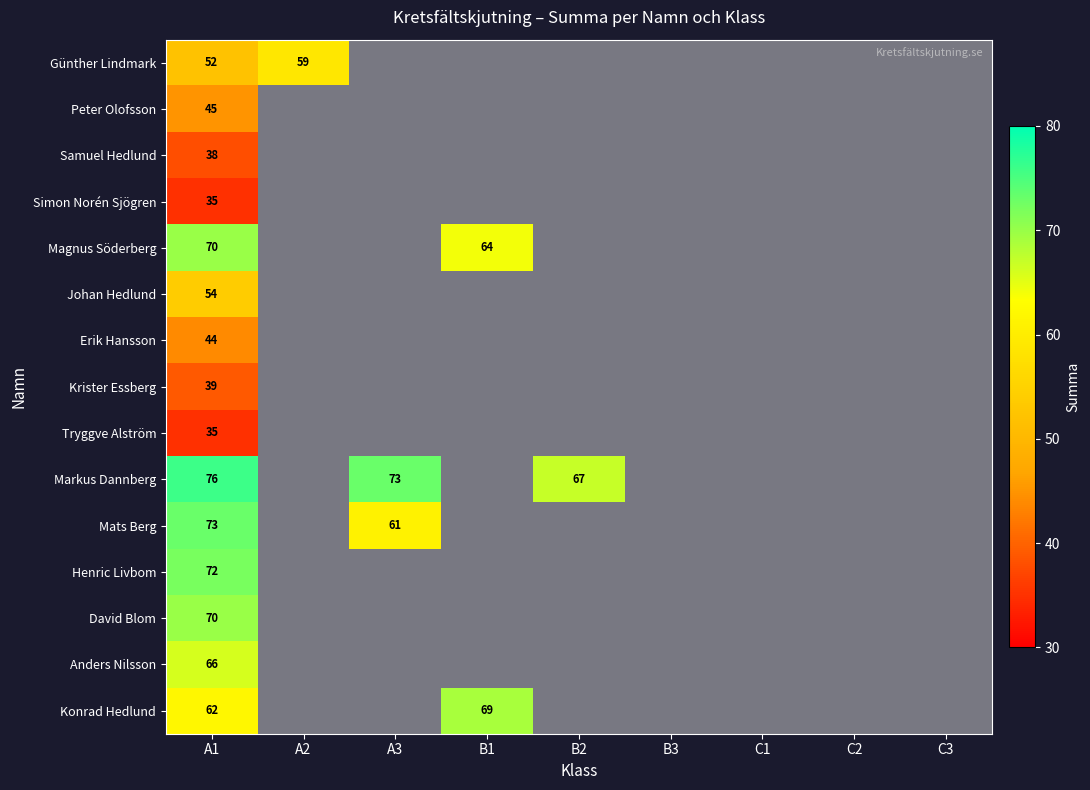

What is the difference between the Mats Berg values at A1 and A3?

12